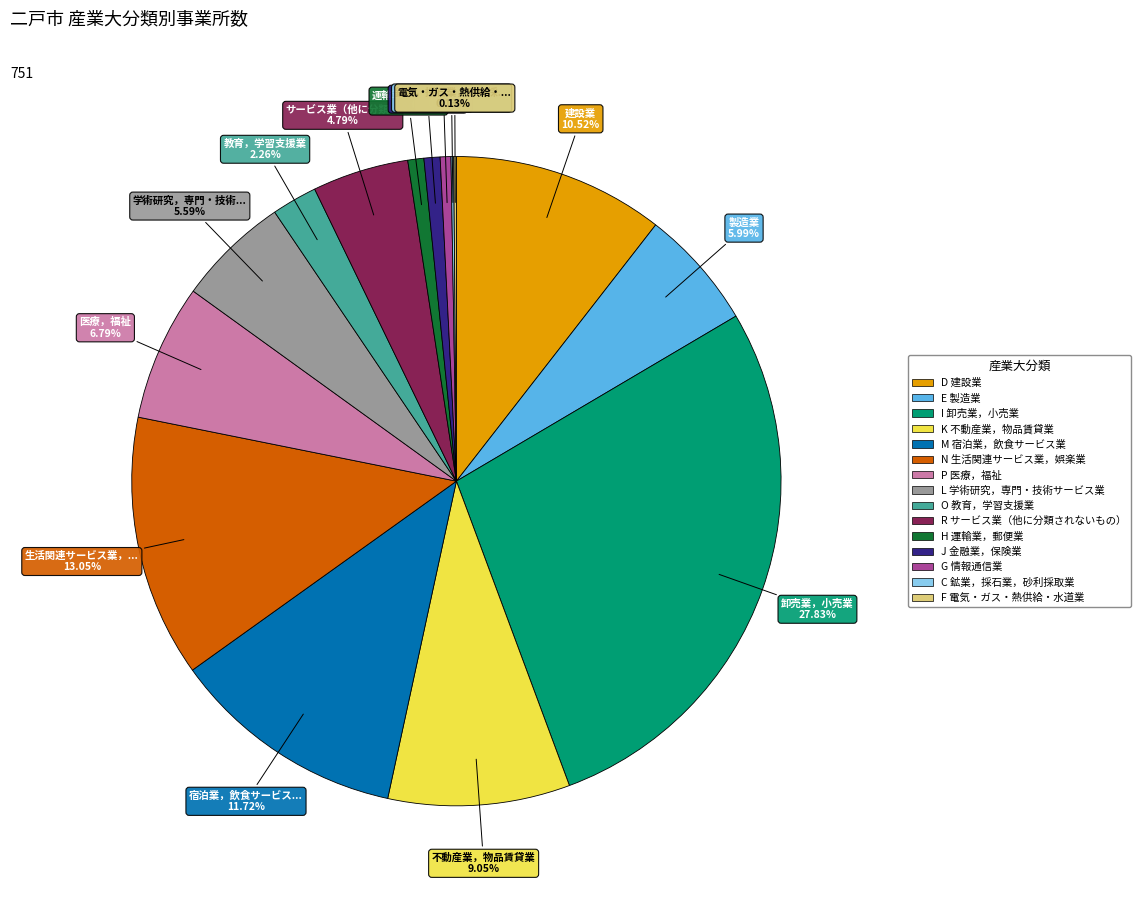

Approximately how many times larger is the value at H 運輸業，郵便業 compared to L 学術研究，専門・技術サービス業?

0.1